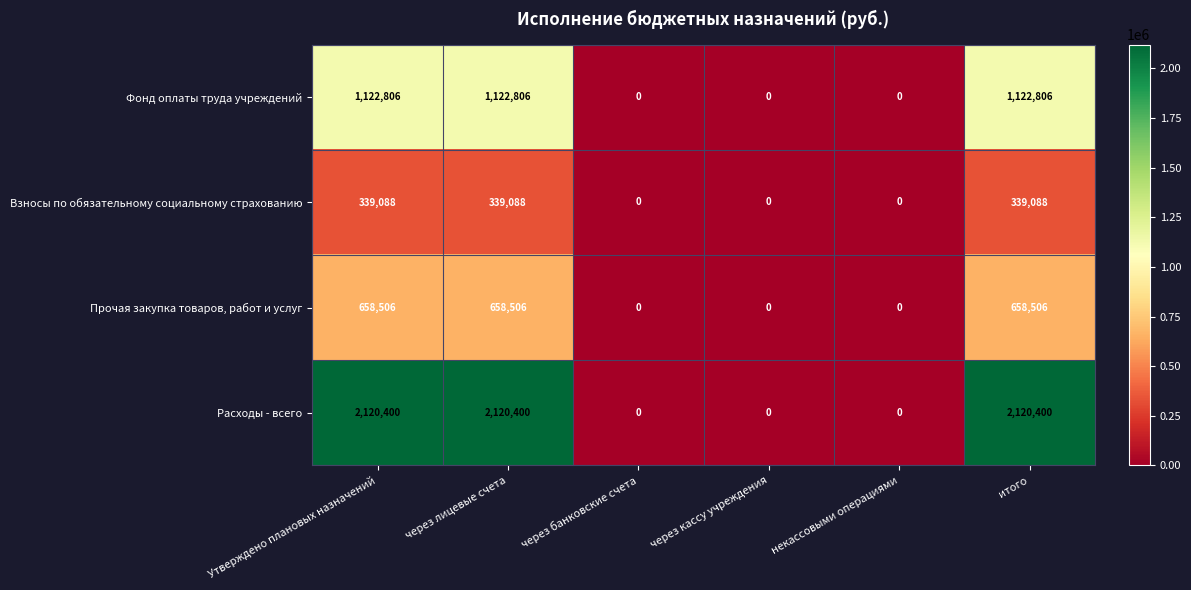

Between через кассу учреждения and итого, which series saw the biggest shift?

Расходы - всего